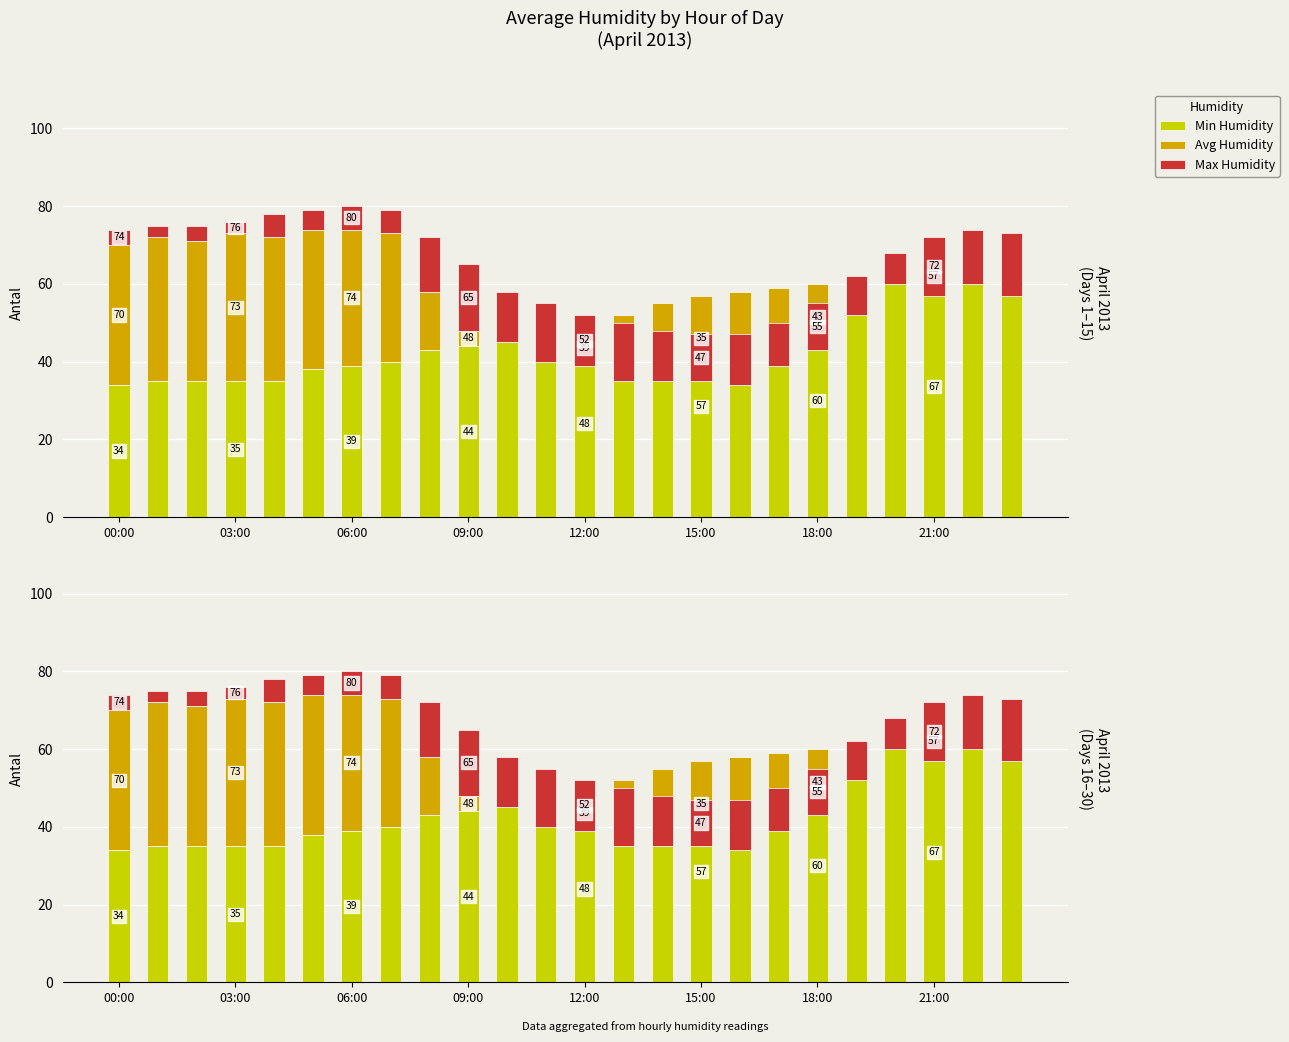

Count the number of categories in the chart.

24